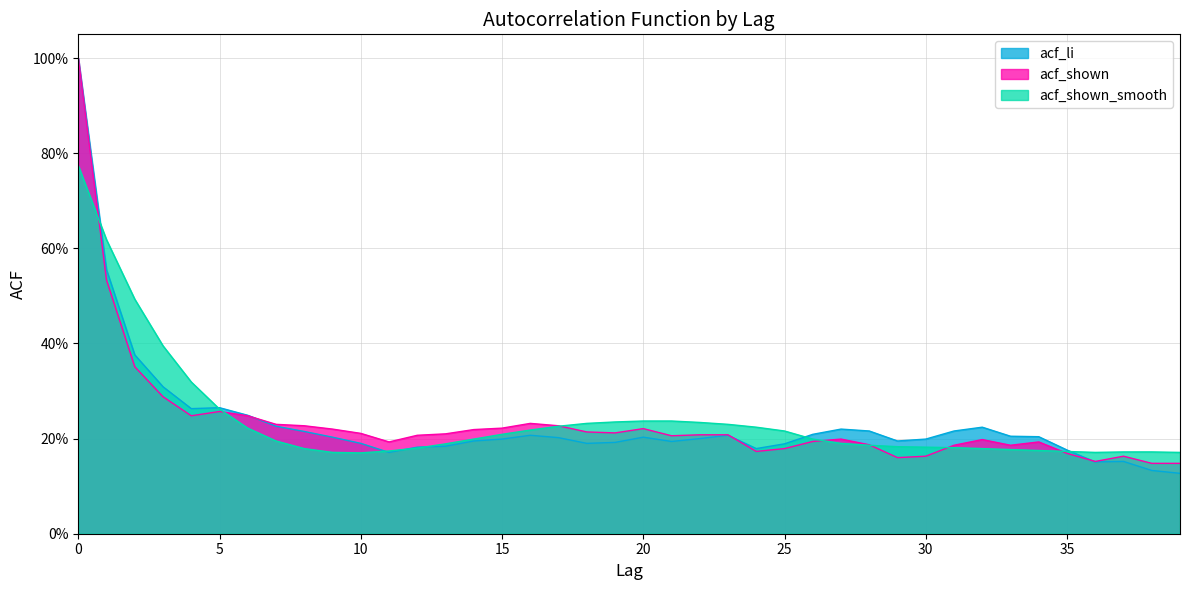

Is the value of acf_shown at 32 greater than the value of acf_li at 7?

No